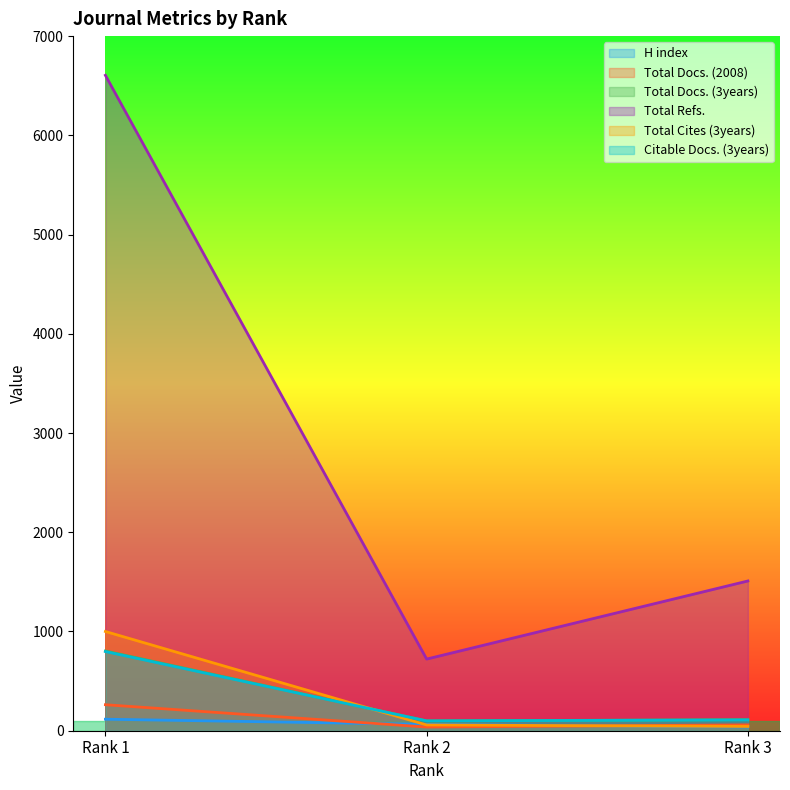

What are all the series names shown in the legend?

H index, Total Docs. (2008), Total Docs. (3years), Total Refs., Total Cites (3years), Citable Docs. (3years)